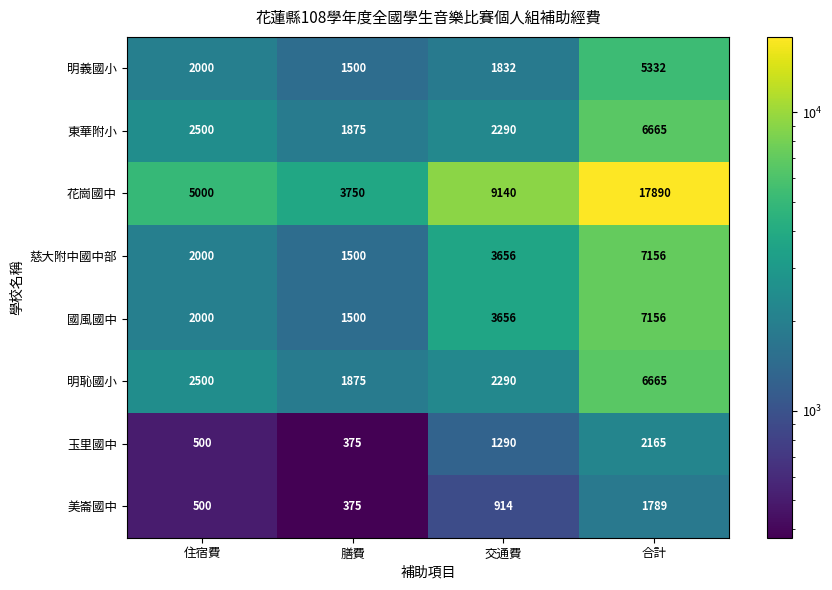

What is the difference between the maximum and minimum values in the 明恥國小 series?

4790